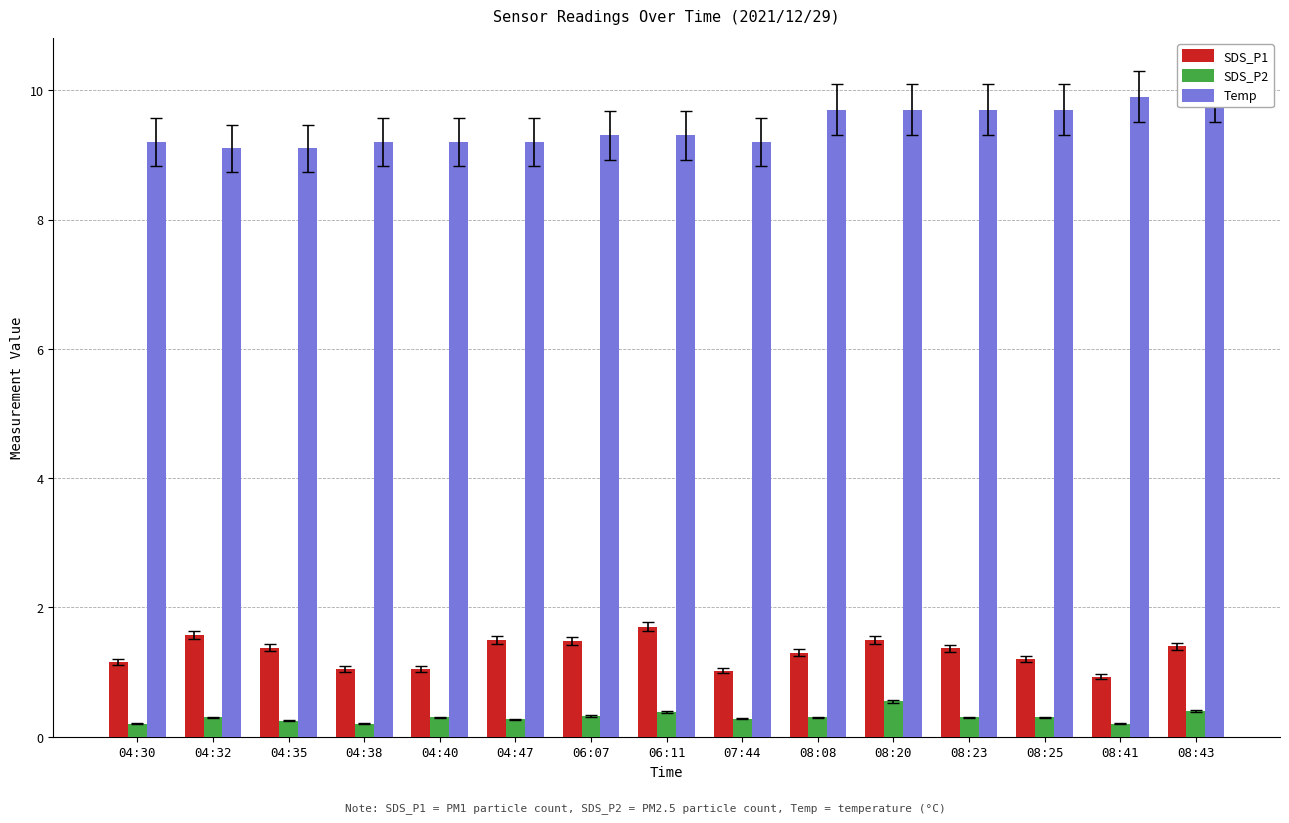

What is the label of the 11th bar from the right?

04:40